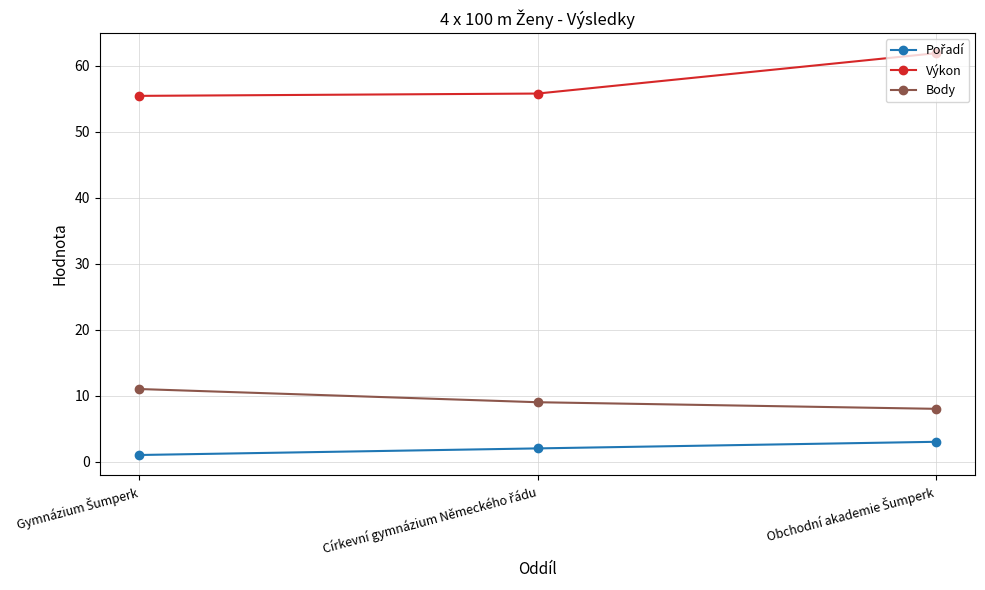

What is the value of the Výkon point at the 3rd from the left?

61.9